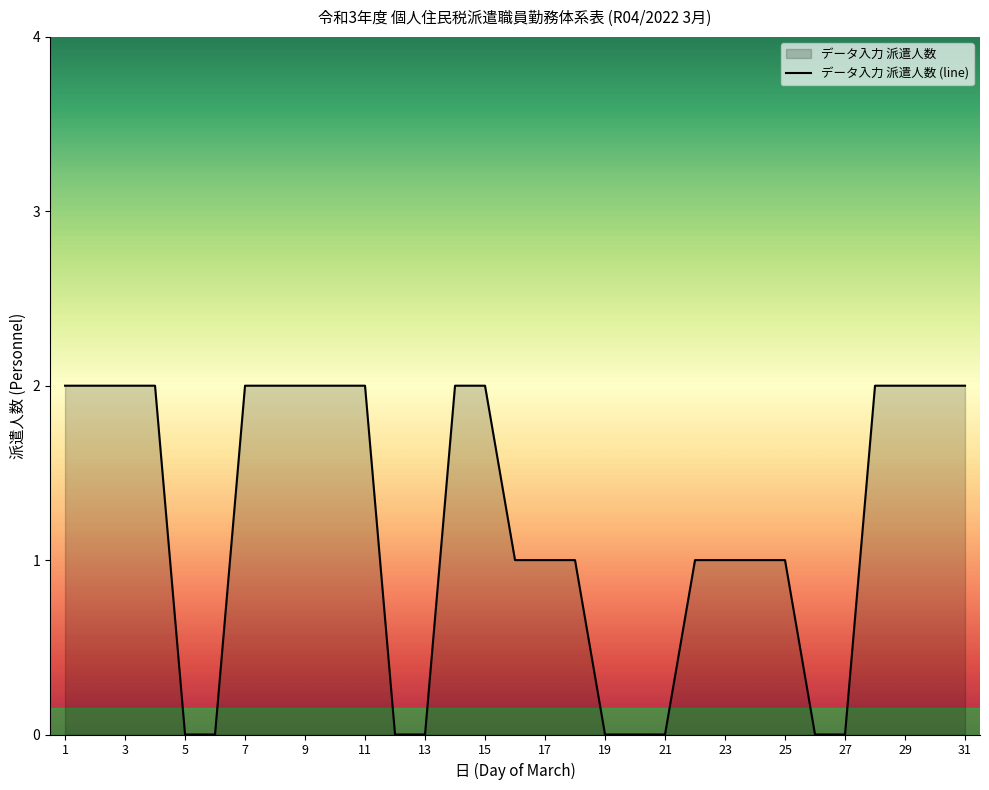

What is the average value?

1